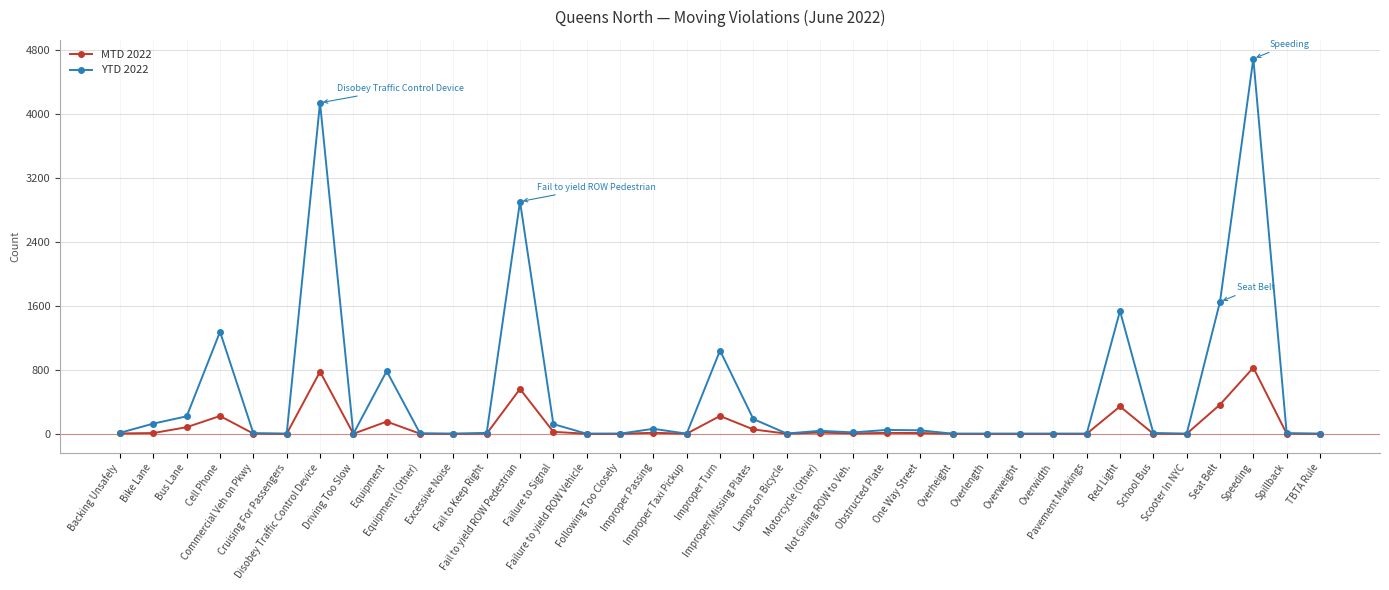

What is the sum of all YTD 2022 values?

18917